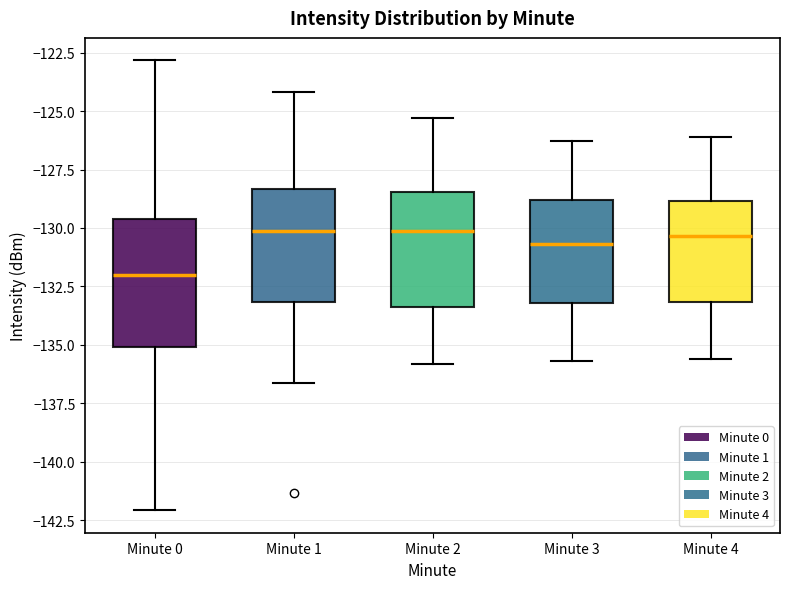

Reading left to right, read every box against the y-axis: the position of its median line, the range the box covers, and the ends of its whiskers. The values are not printed on the chart, so give them approximately, as read against the axis.

Minute 0: median -132.0, box -135.0 to -129.5, whiskers -142.0 to -123.0
Minute 1: median -130.0, box -133.0 to -128.5, whiskers -136.5 to -124.0
Minute 2: median -130.0, box -133.5 to -128.5, whiskers -136.0 to -125.5
Minute 3: median -130.5, box -133.0 to -129.0, whiskers -135.5 to -126.5
Minute 4: median -130.5, box -133.0 to -129.0, whiskers -135.5 to -126.0